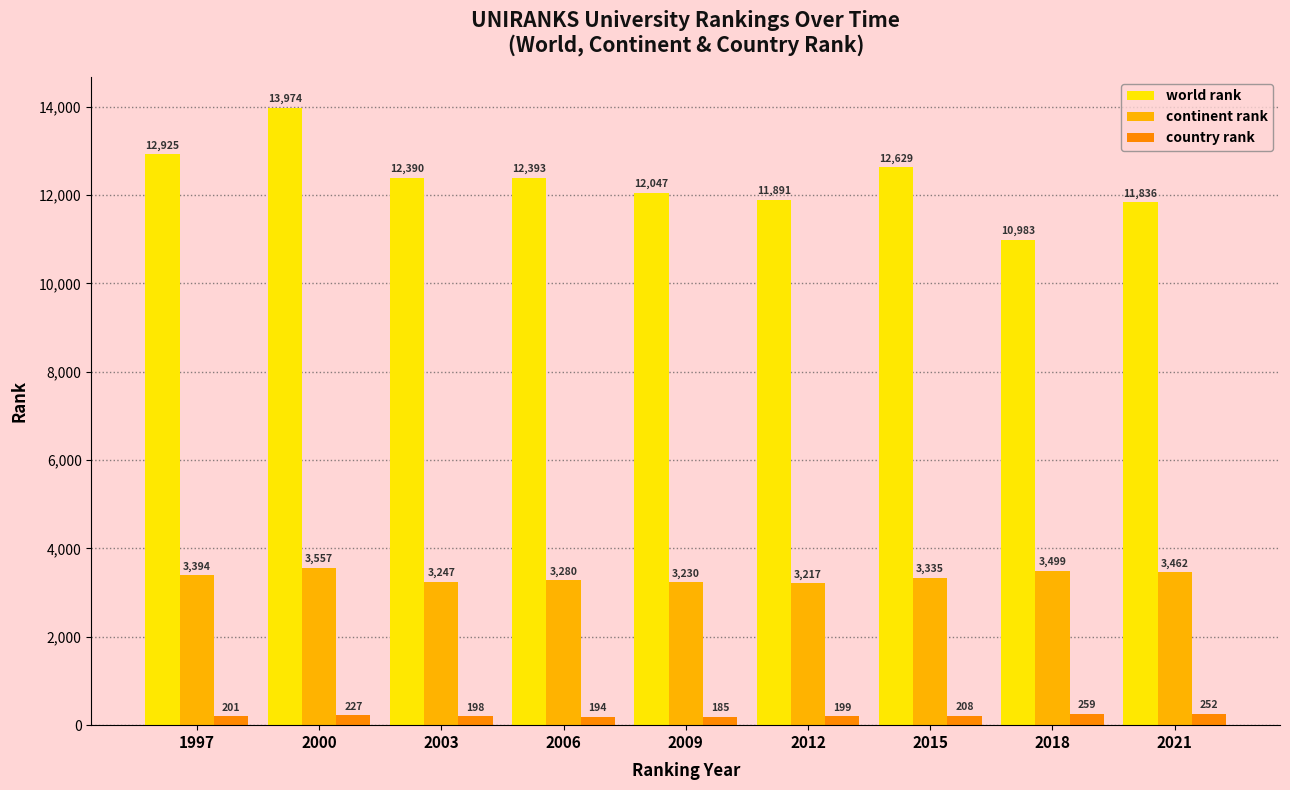

At which category is the sum across all series the highest?

2000